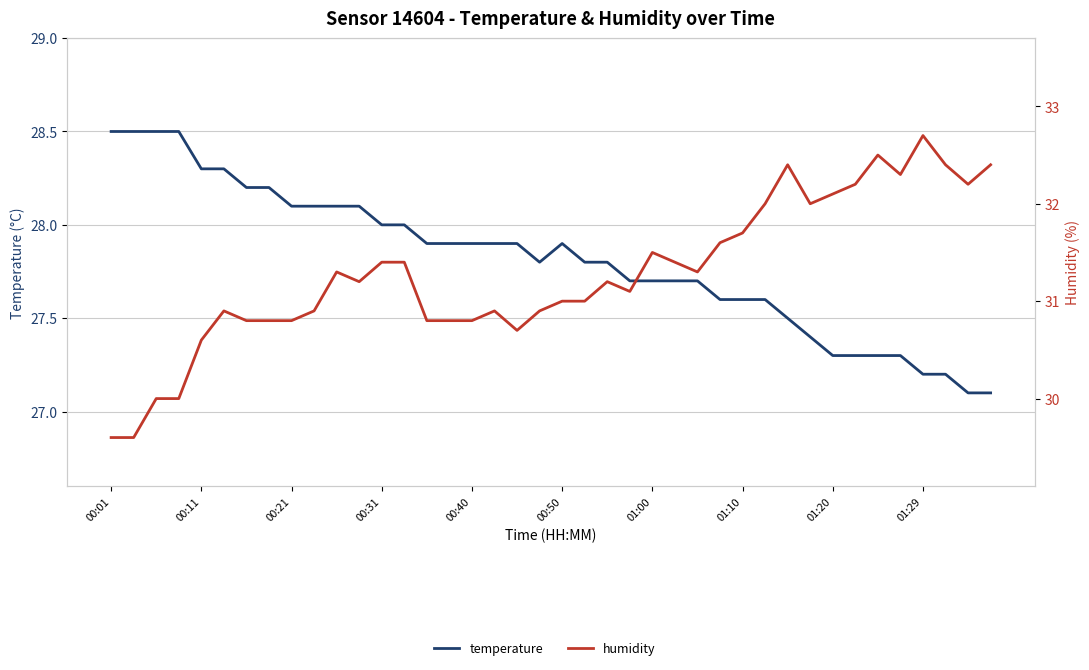

Is it true that temperature equals 14.3 at 27?

False